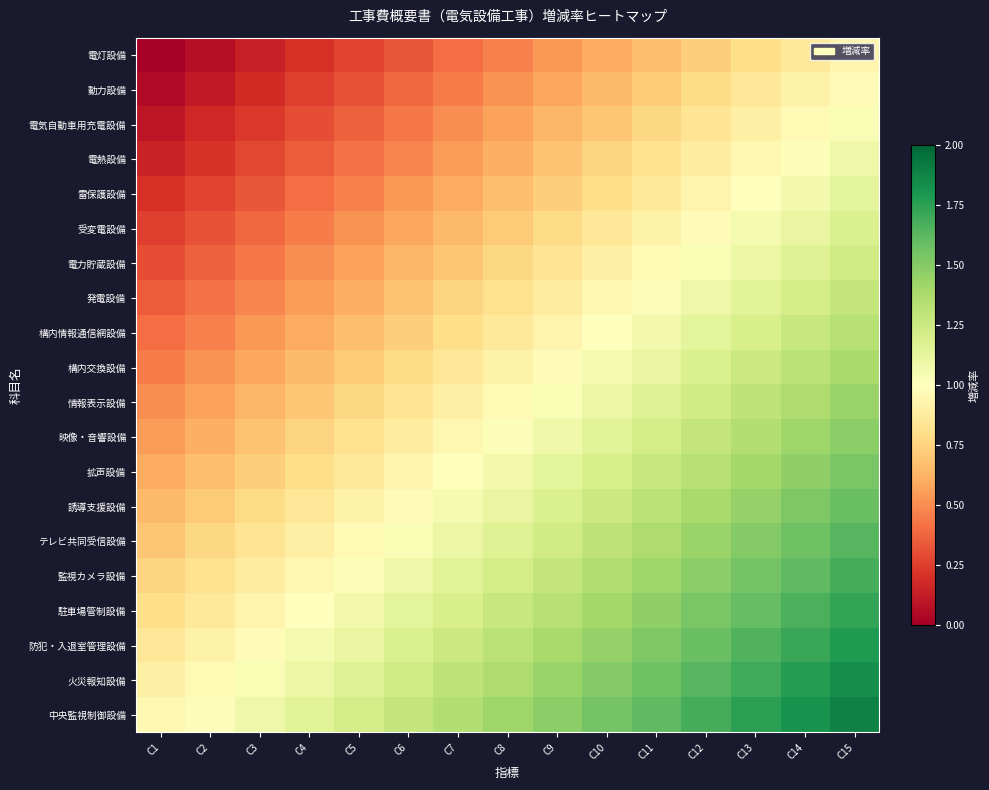

What is the maximum value shown in the chart?

1.9